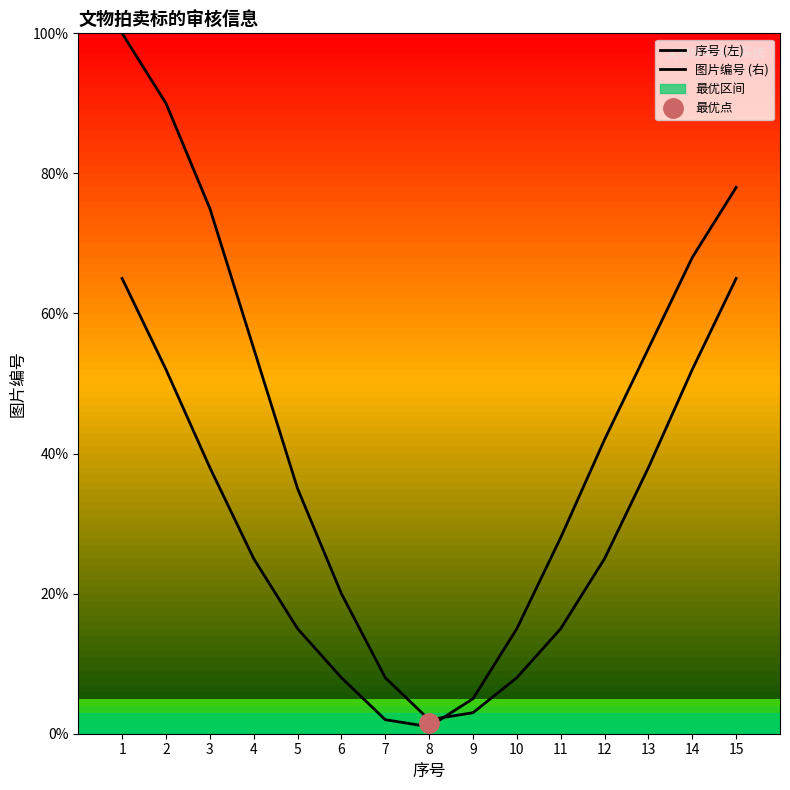

Which series has the largest total across all categories?

序号 (左)